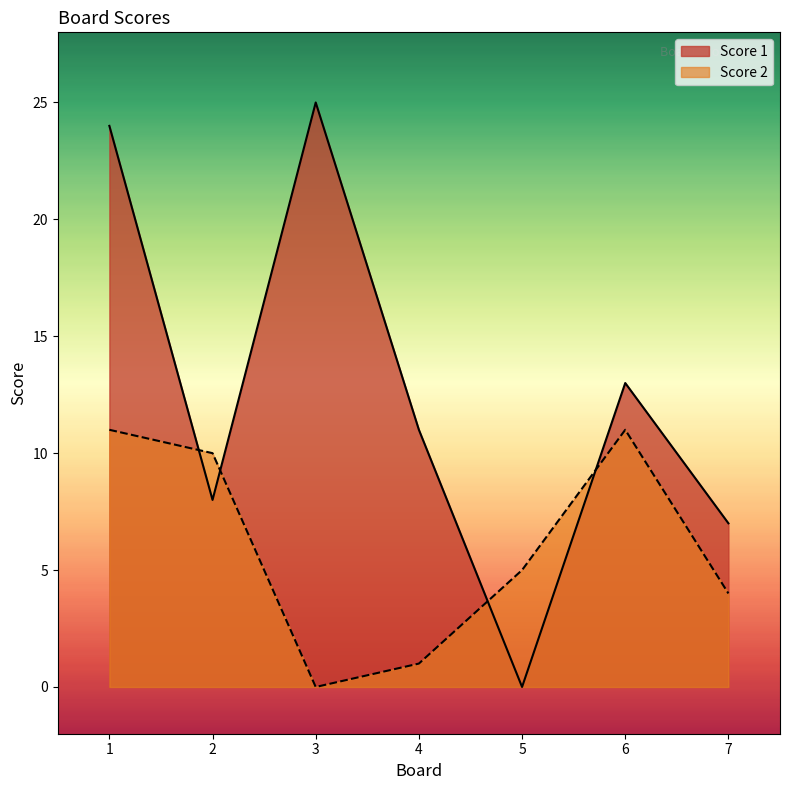

What is the difference between the highest and lowest values at 4?

10